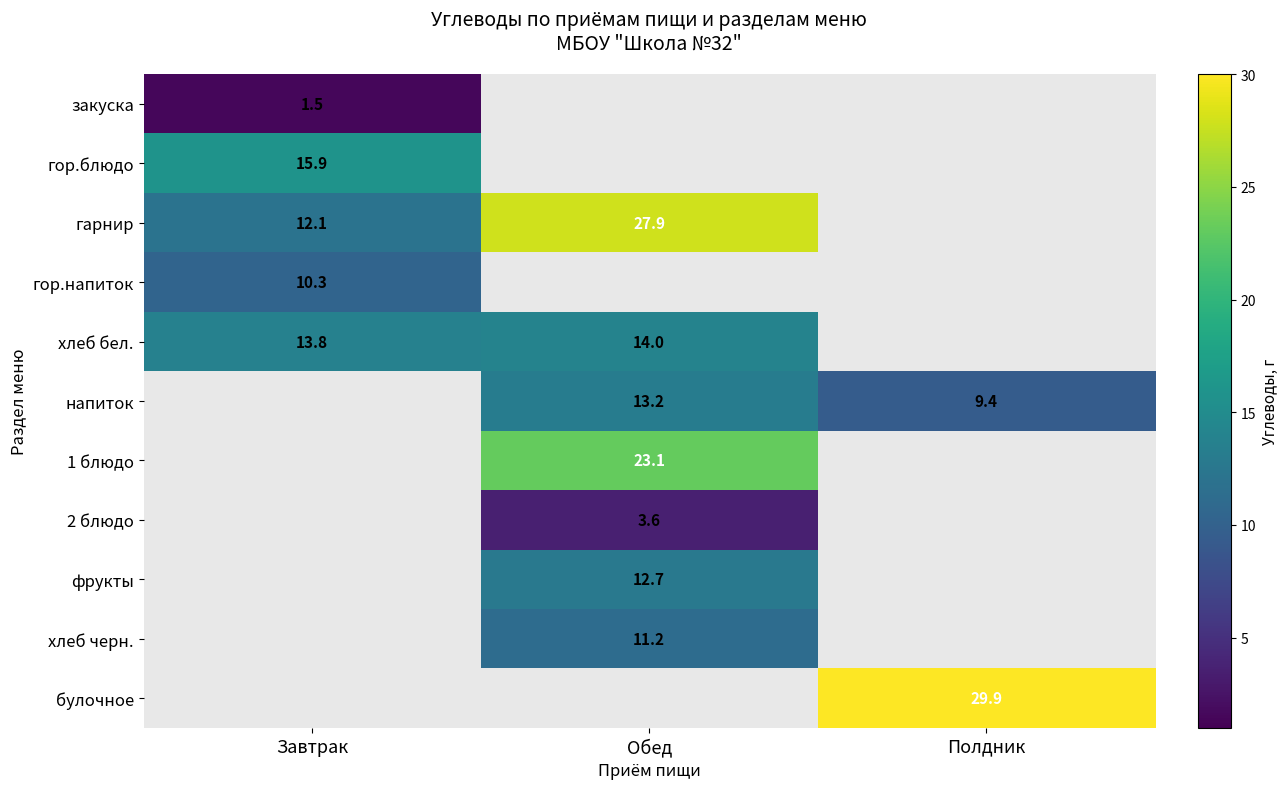

The value of гарнир at Завтрак is 12.1. True or false?

True